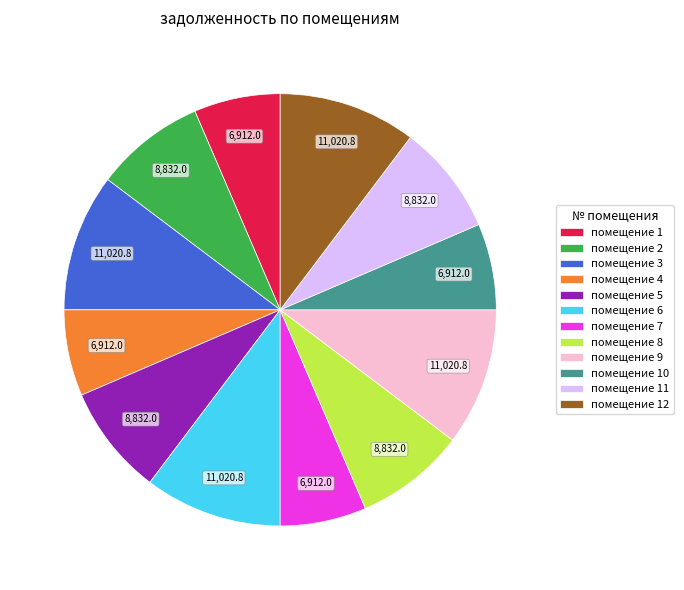

What is the ratio of the value at помещение 1 to the value at помещение 11?

0.8